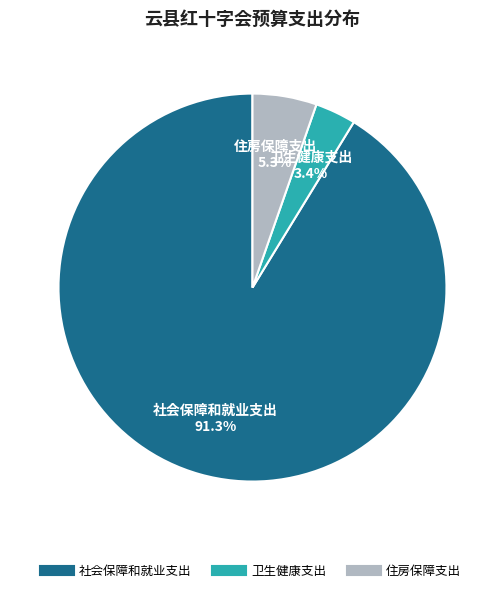

To the nearest percent, what is the average slice percentage?

33%